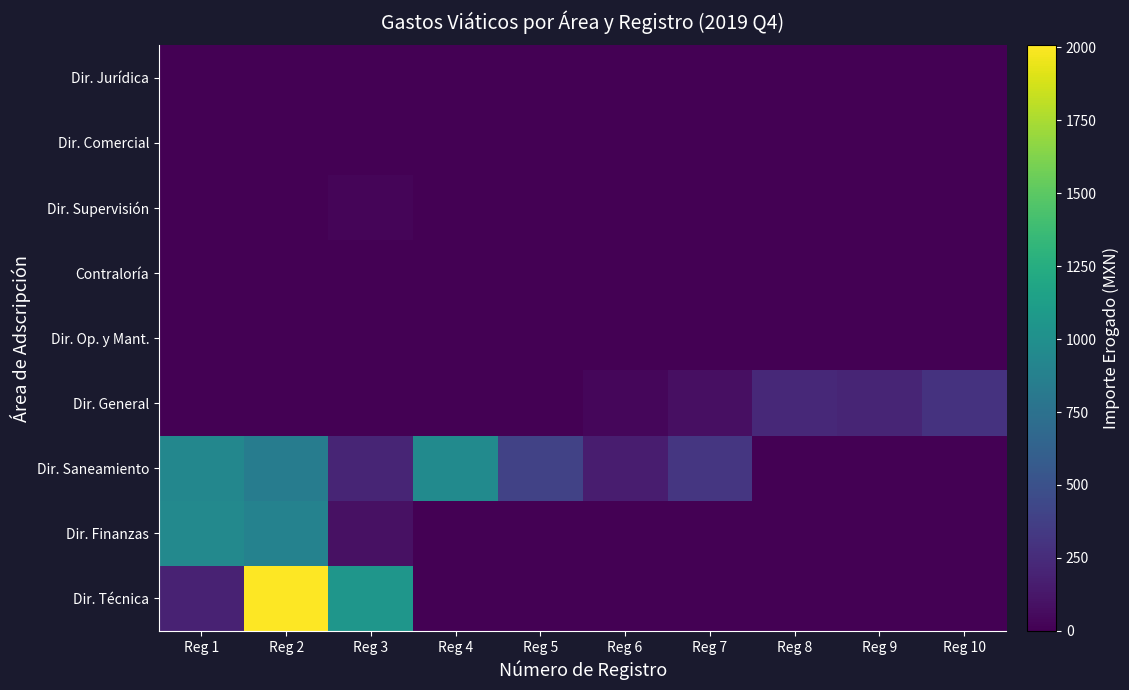

Reading left to right, what are all the values shown in this chart?

Dir. Jurídica: Reg 1=1.0	Reg 2=0.0	Reg 3=0.0	Reg 4=0.0	Reg 5=0.0	Reg 6=0.0	Reg 7=0.0	Reg 8=0.0	Reg 9=0.0	Reg 10=0.0
Dir. Comercial: Reg 1=0.0	Reg 2=2.0	Reg 3=0.0	Reg 4=0.0	Reg 5=0.0	Reg 6=0.0	Reg 7=0.0	Reg 8=0.0	Reg 9=0.0	Reg 10=0.0
Dir. Supervisión: Reg 1=0.0	Reg 2=0.0	Reg 3=31.0	Reg 4=0.0	Reg 5=0.0	Reg 6=0.0	Reg 7=0.0	Reg 8=0.0	Reg 9=0.0	Reg 10=0.0
Contraloría: Reg 1=0.0	Reg 2=0.0	Reg 3=0.0	Reg 4=4.0	Reg 5=0.0	Reg 6=0.0	Reg 7=0.0	Reg 8=0.0	Reg 9=0.0	Reg 10=0.0
Dir. Op. y Mant.: Reg 1=0.0	Reg 2=0.0	Reg 3=0.0	Reg 4=0.0	Reg 5=5.0	Reg 6=0.0	Reg 7=0.0	Reg 8=0.0	Reg 9=0.0	Reg 10=0.0
Dir. General: Reg 1=0.0	Reg 2=0.0	Reg 3=0.0	Reg 4=0.0	Reg 5=0.0	Reg 6=36.5	Reg 7=83.0	Reg 8=233.0	Reg 9=208.0	Reg 10=294.0
Dir. Saneamiento: Reg 1=932.1	Reg 2=842.8	Reg 3=207.0	Reg 4=957.0	Reg 5=392.6	Reg 6=164.0	Reg 7=320.0	Reg 8=0.0	Reg 9=0.0	Reg 10=0.0
Dir. Finanzas: Reg 1=942.2	Reg 2=891.0	Reg 3=91.0	Reg 4=0.0	Reg 5=0.0	Reg 6=0.0	Reg 7=0.0	Reg 8=0.0	Reg 9=0.0	Reg 10=0.0
Dir. Técnica: Reg 1=194.0	Reg 2=2006.7	Reg 3=1054.2	Reg 4=0.0	Reg 5=0.0	Reg 6=0.0	Reg 7=0.0	Reg 8=0.0	Reg 9=0.0	Reg 10=0.0